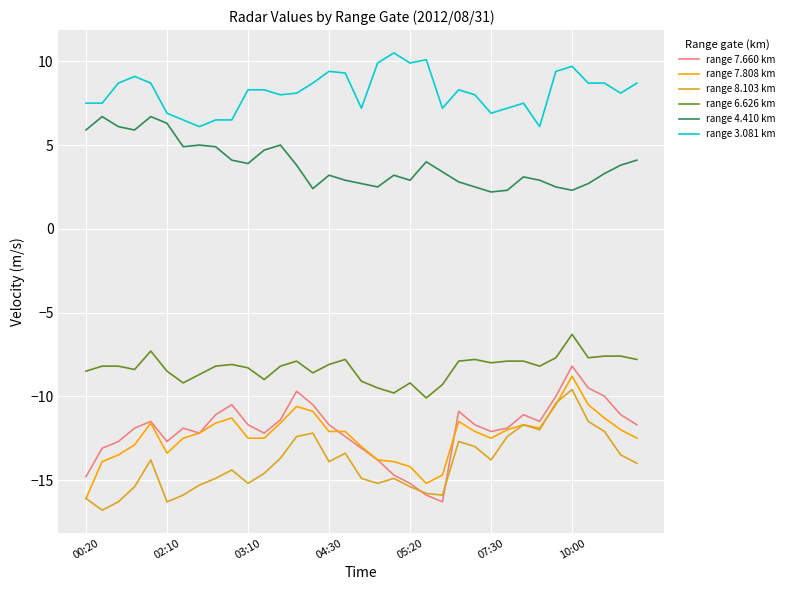

Which series has the largest total across all categories?

range 3.081 km